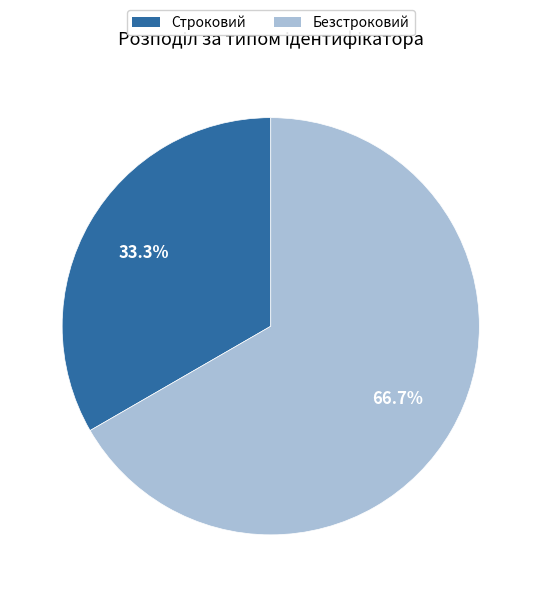

Rank the categories by value from lowest to highest.

Строковий, Безстроковий